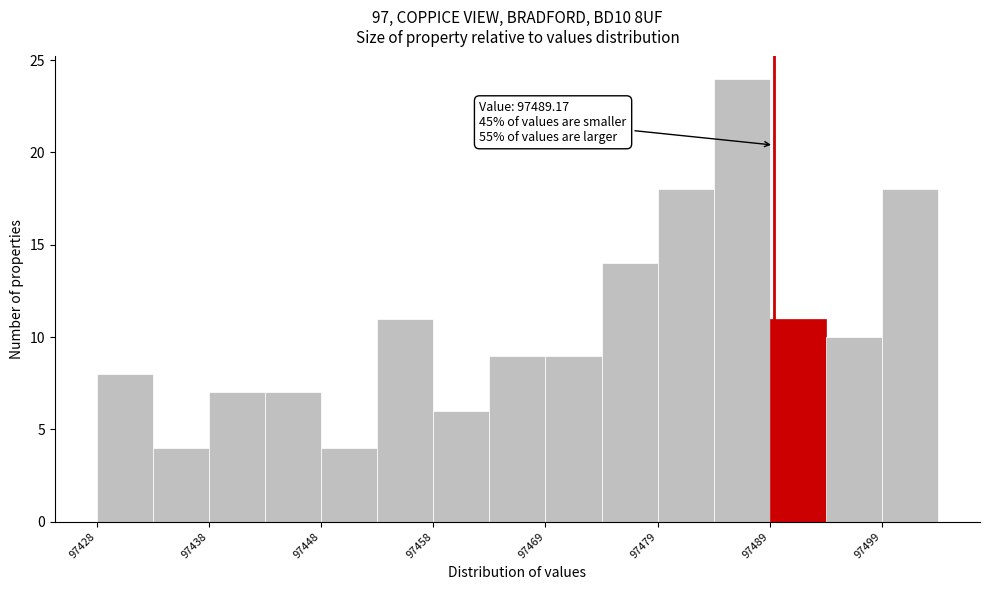

Around what value on the x-axis is the tallest bar? Give the approximate position of its centre, as read against the axis.

97486